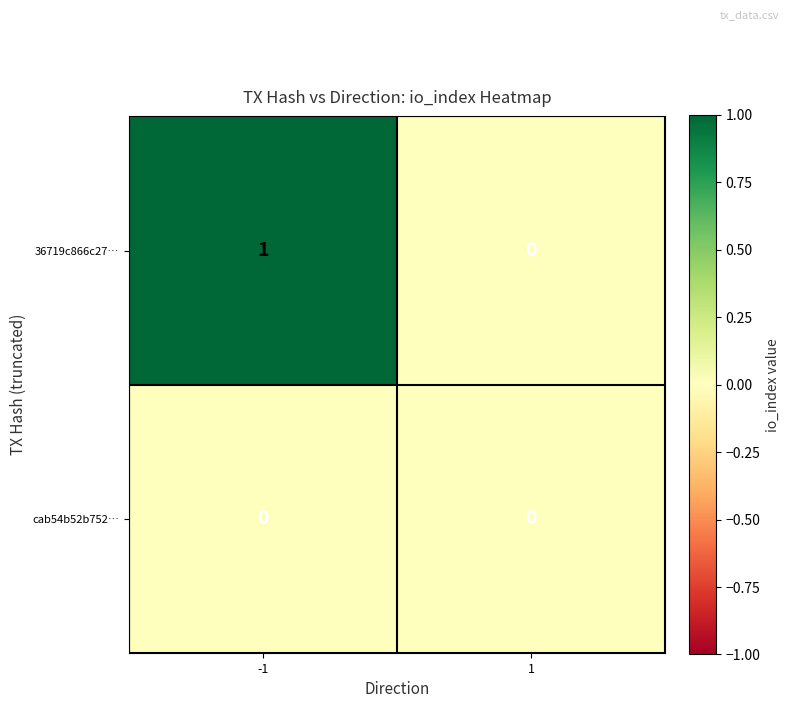

Which series has the largest total across all categories?

36719c866c27…